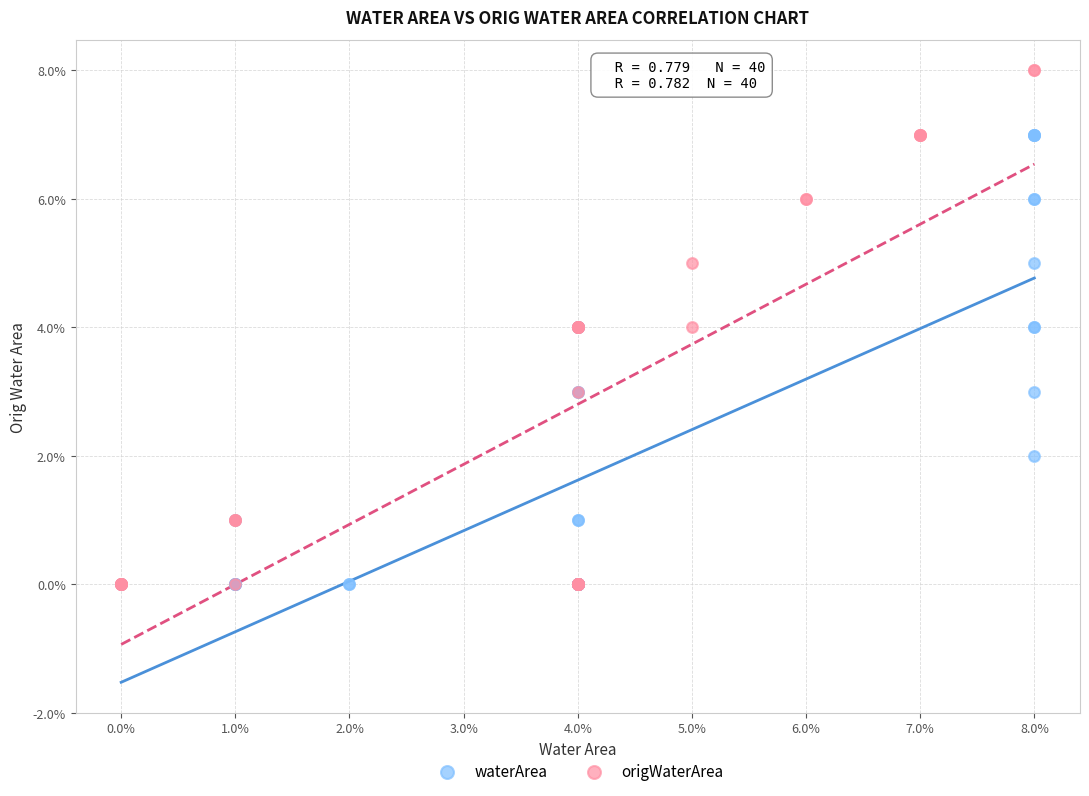

What are all the series names shown in the legend?

waterArea, origWaterArea